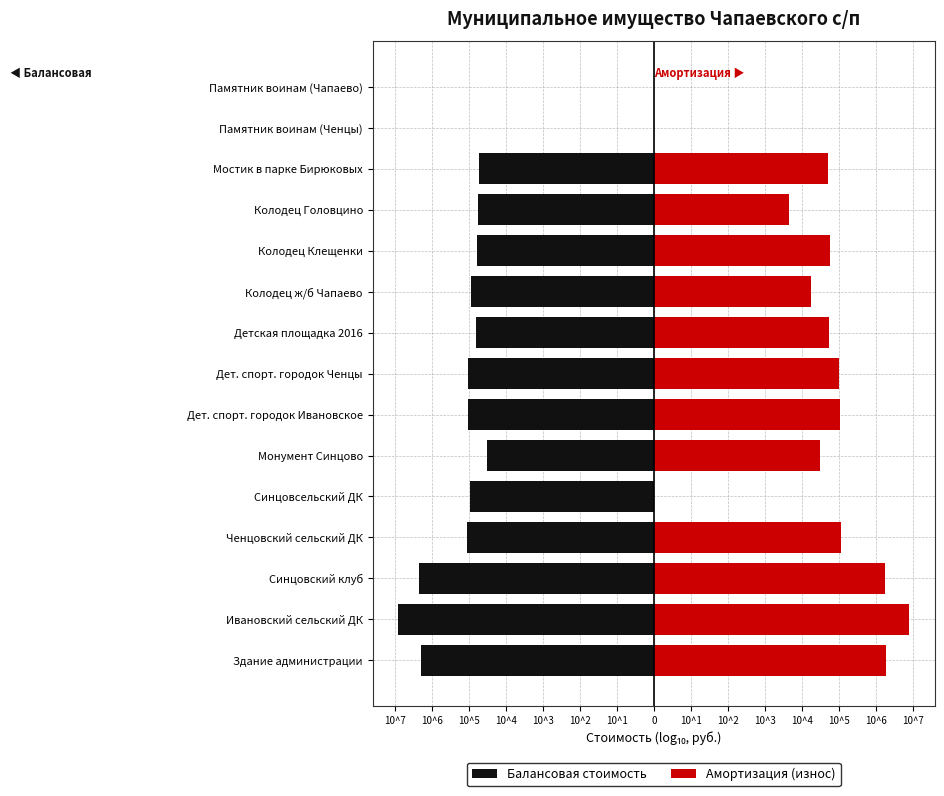

How many data points in Балансовая стоимость are above -4?

2